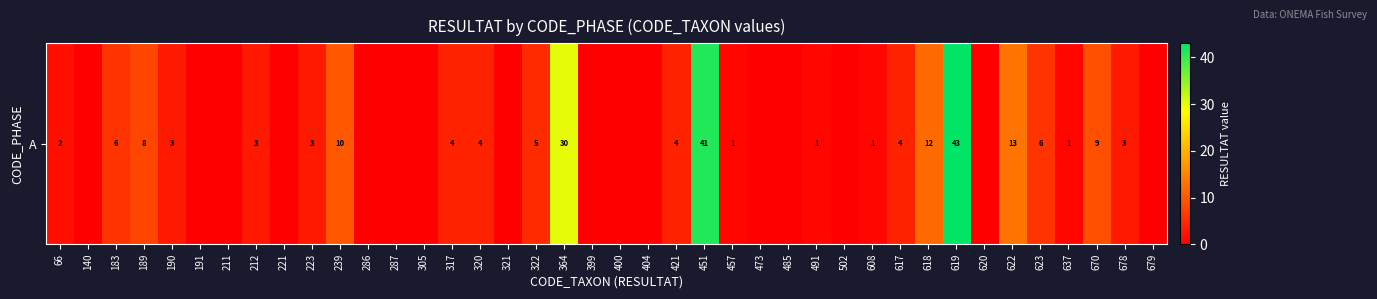

What value does the data have at 670, to the nearest 10?

10